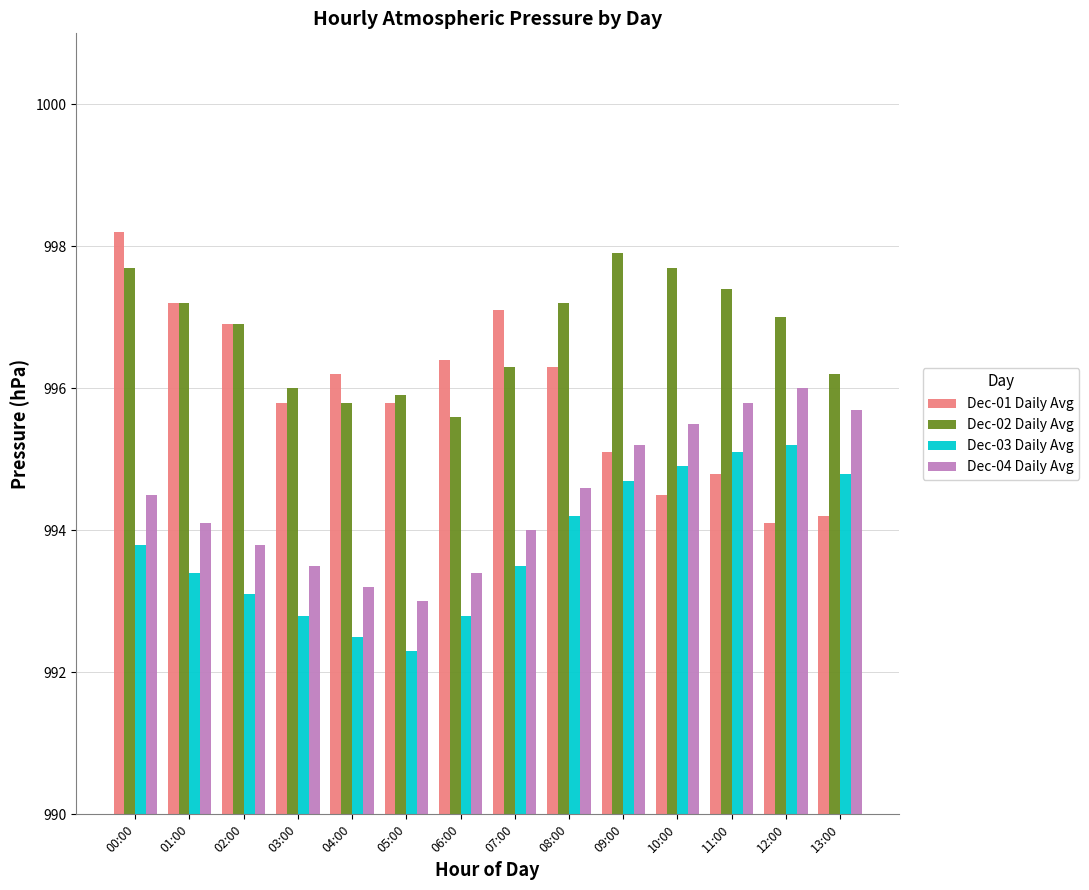

What is the average value of the Dec-03 Daily Avg series?

993.8